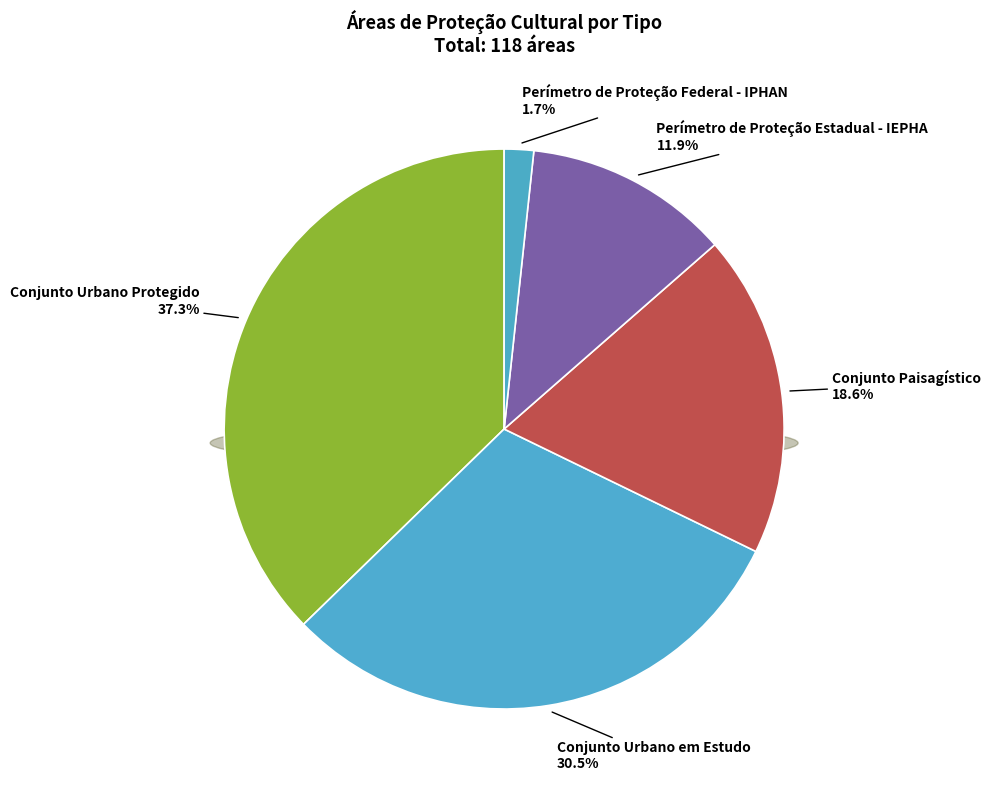

Combined, what portion of the pie is Conjunto Urbano Protegido and Perímetro de Proteção Federal - IPHAN?

39.0%